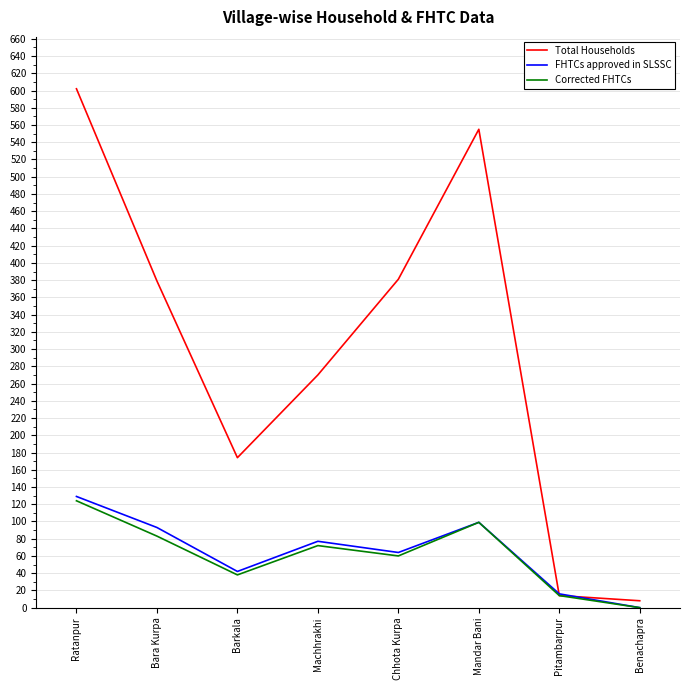

Is the value of Total Households at Chhota Kurpa greater than the value of FHTCs approved in SLSSC at Benachapra?

Yes